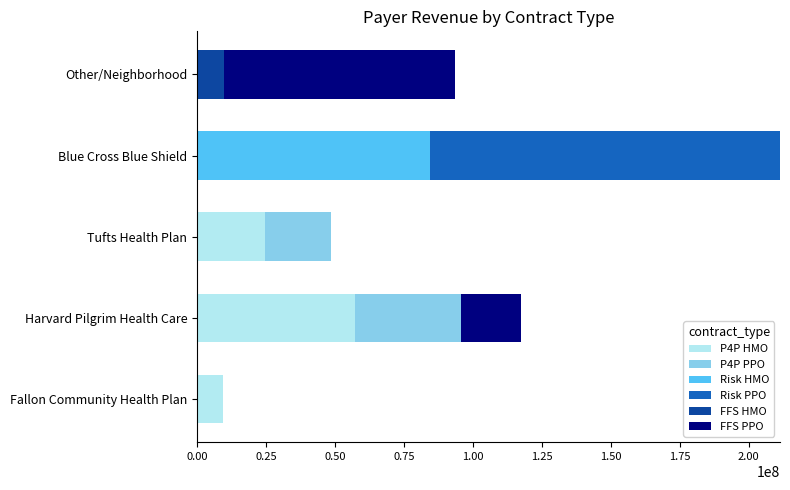

At which category is the sum across all series the highest?

Blue Cross Blue Shield